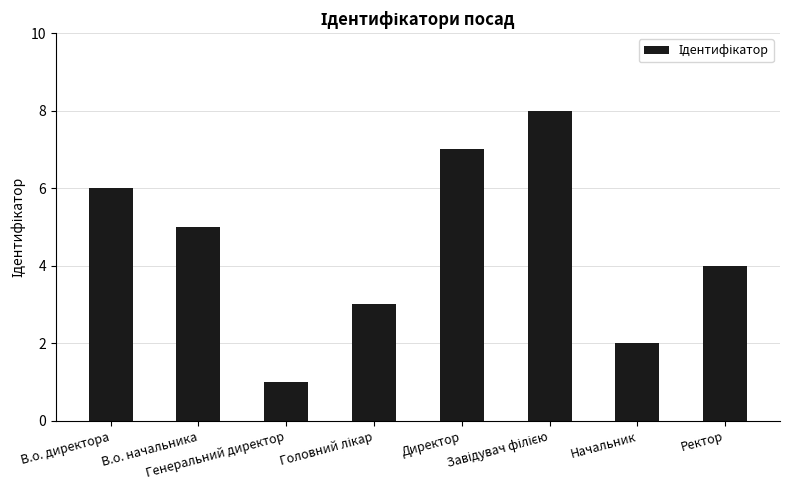

What is the sum of all values?

36